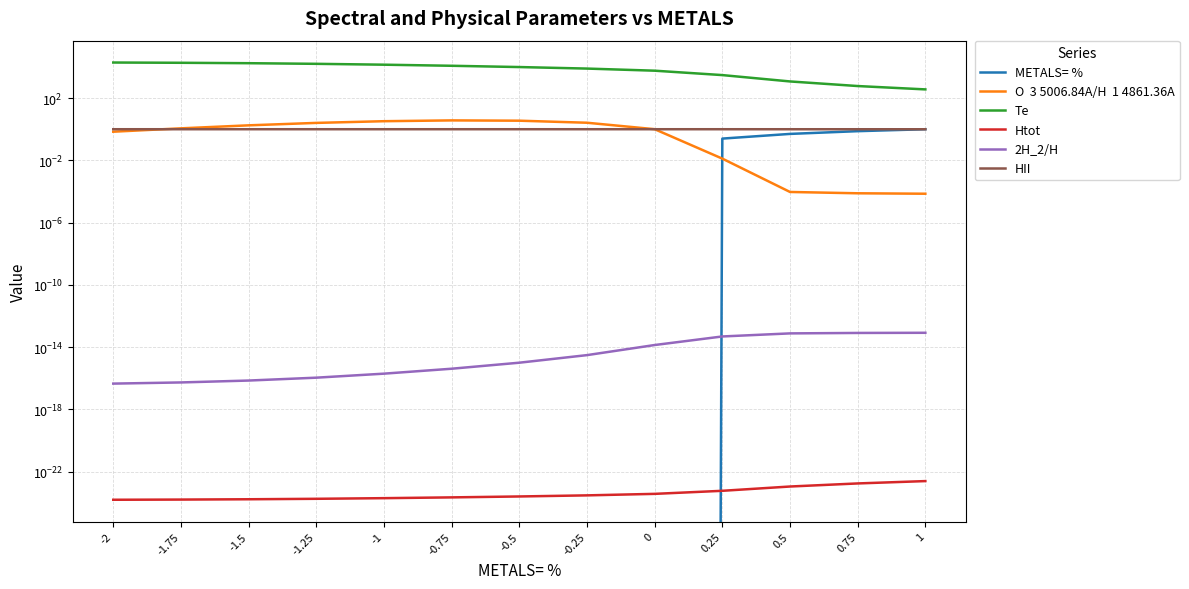

True or false: METALS= % and Te cross at least once.

False